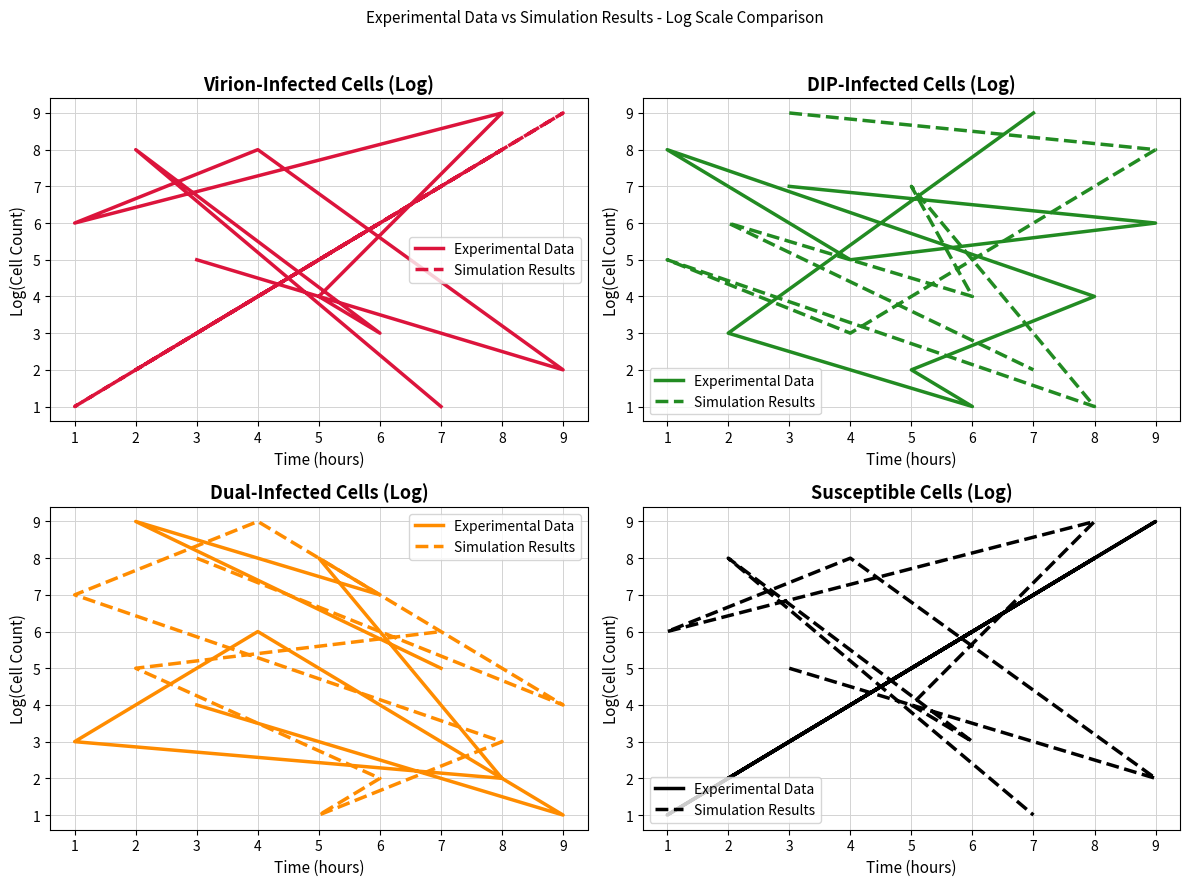

True or false: Simulation Results and Experimental Data cross at least once.

True